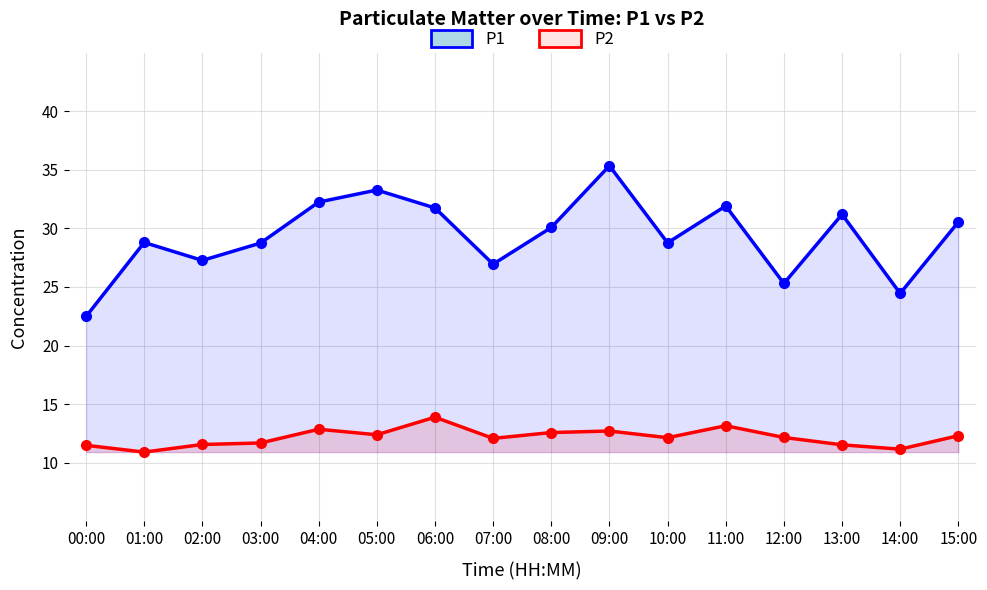

True or false: P2 and P1 cross at least once.

False